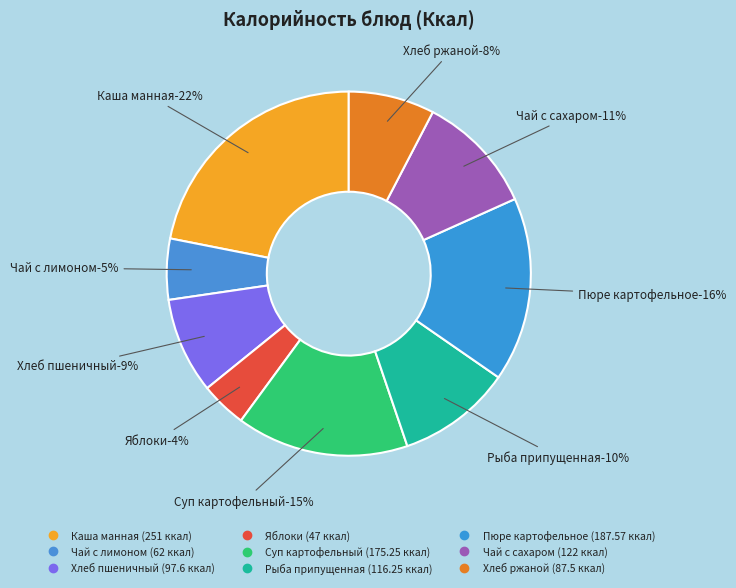

Is it true that Хлеб пшеничный is 9% of the pie?

True